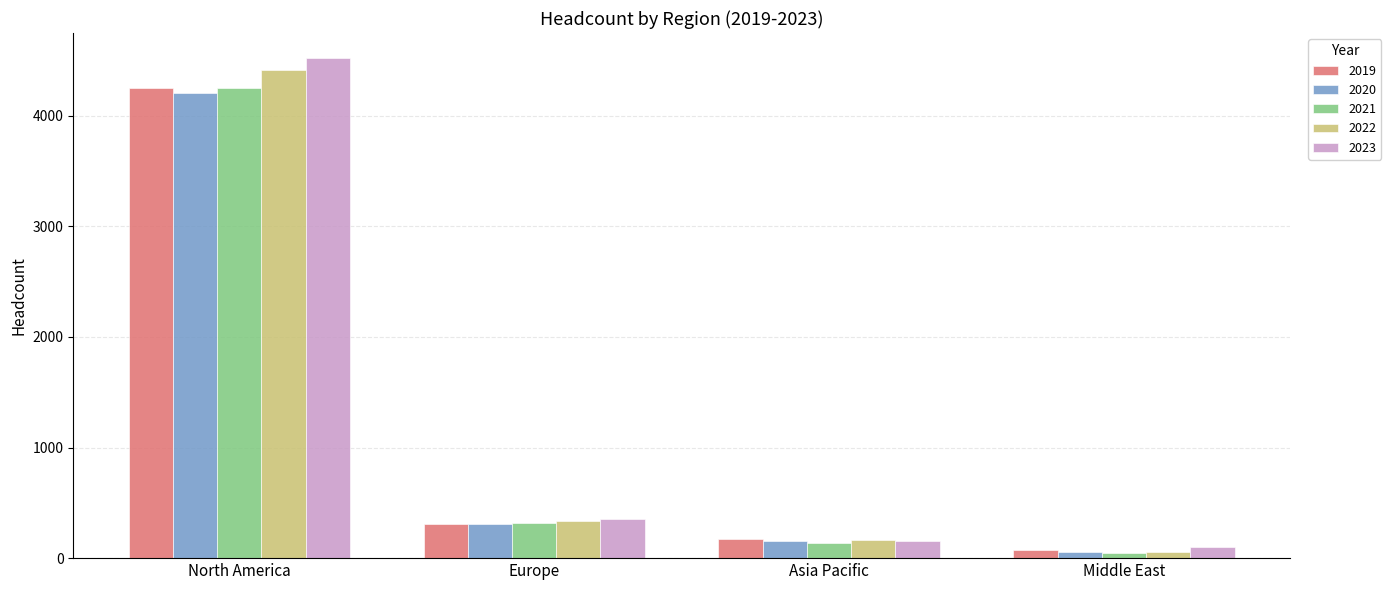

The value of 2023 at Asia Pacific is 156. True or false?

True